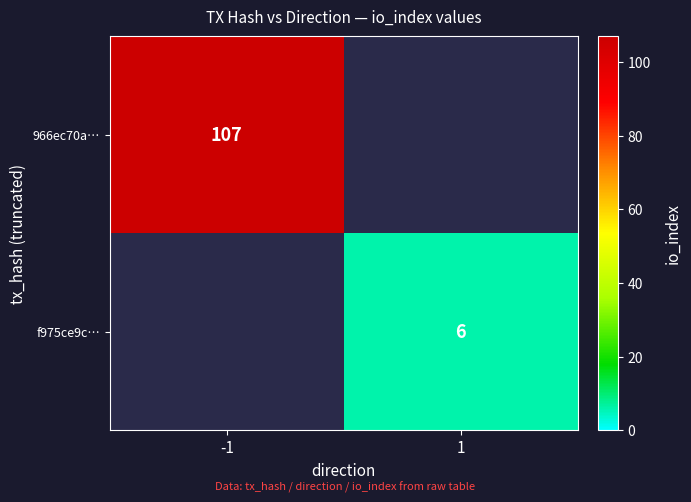

Count the number of categories in the chart.

2